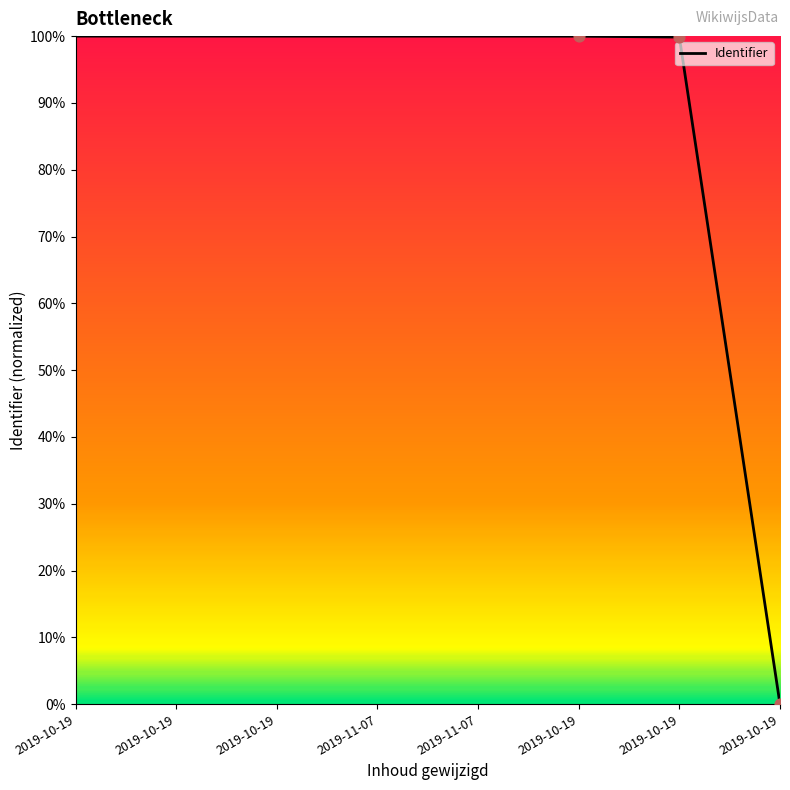

Which has a higher value, 2019-10-19 or 2019-11-07?

2019-10-19